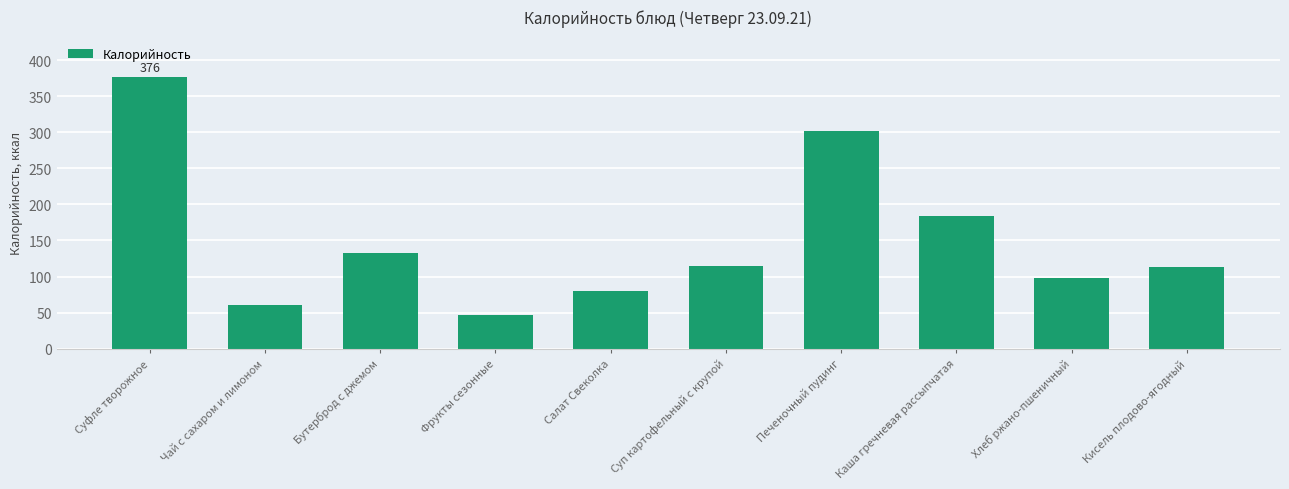

How many values are below 113?

4